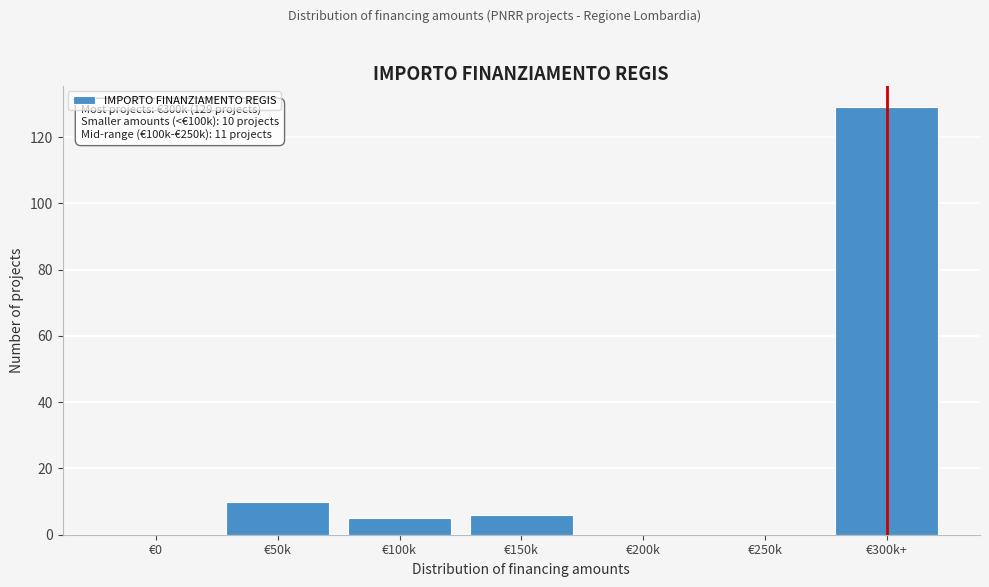

Reading right to left, list all the values displayed in this chart.

€300k+=129	€250k=0	€200k=0	€150k=6	€100k=5	€50k=10	€0=0